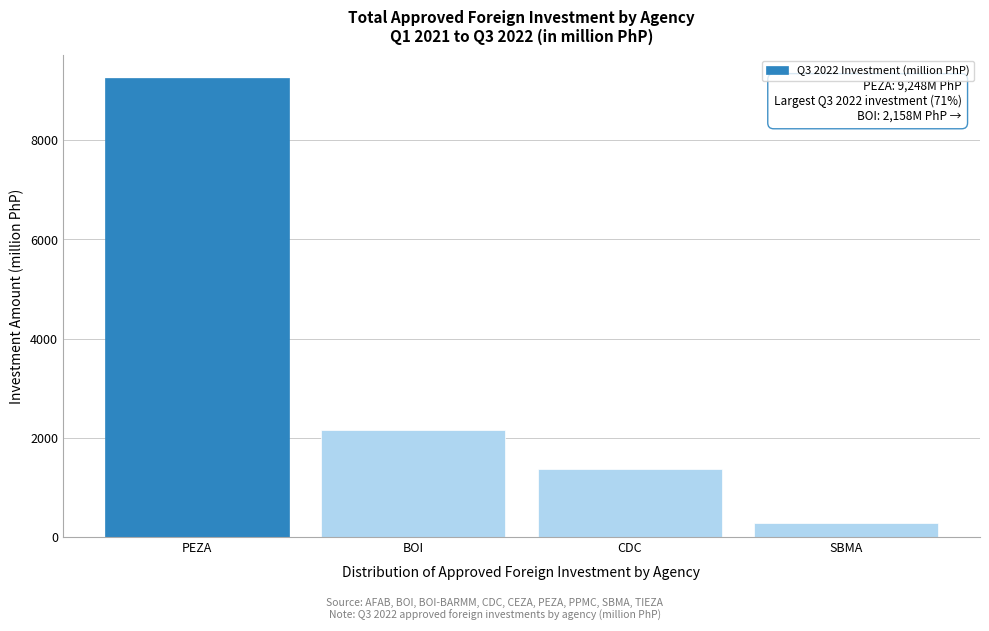

Reading left to right, what are all the values shown in this chart?

PEZA=9248.2	BOI=2158.4	CDC=1364.2	SBMA=276.1